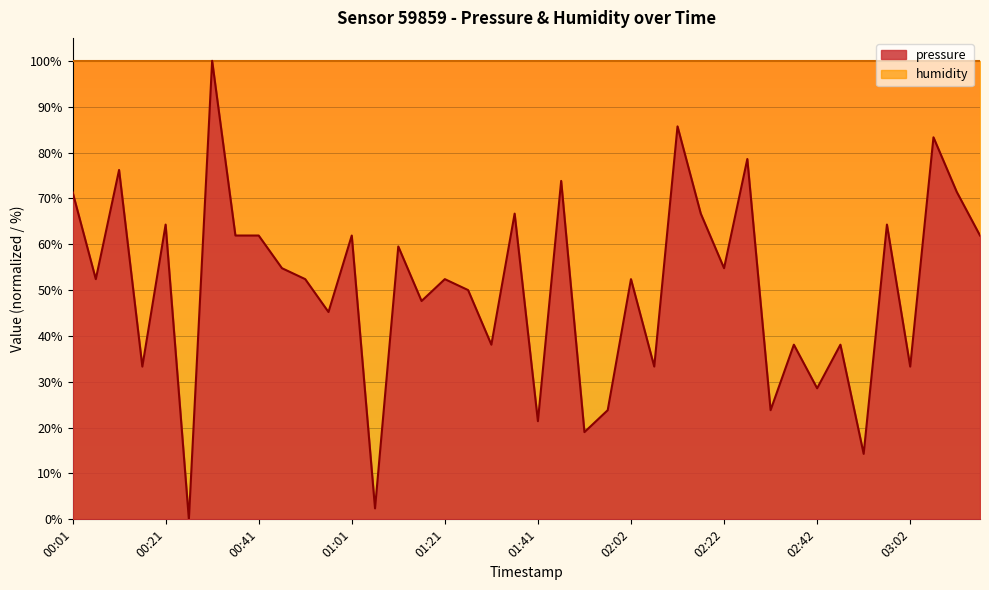

Where is the first local maximum?

00:11